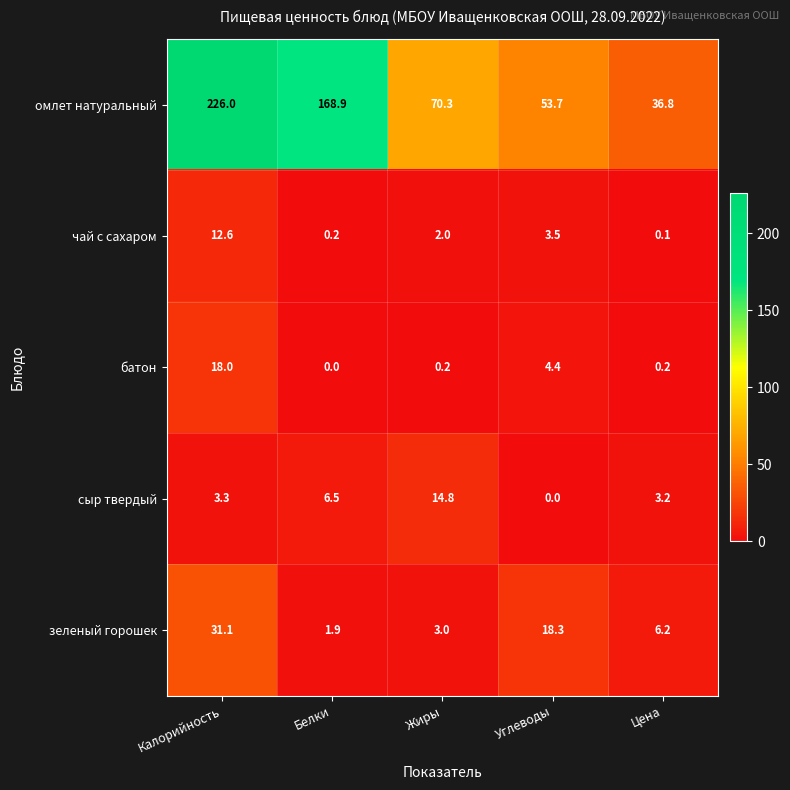

How many series are shown in this chart?

5